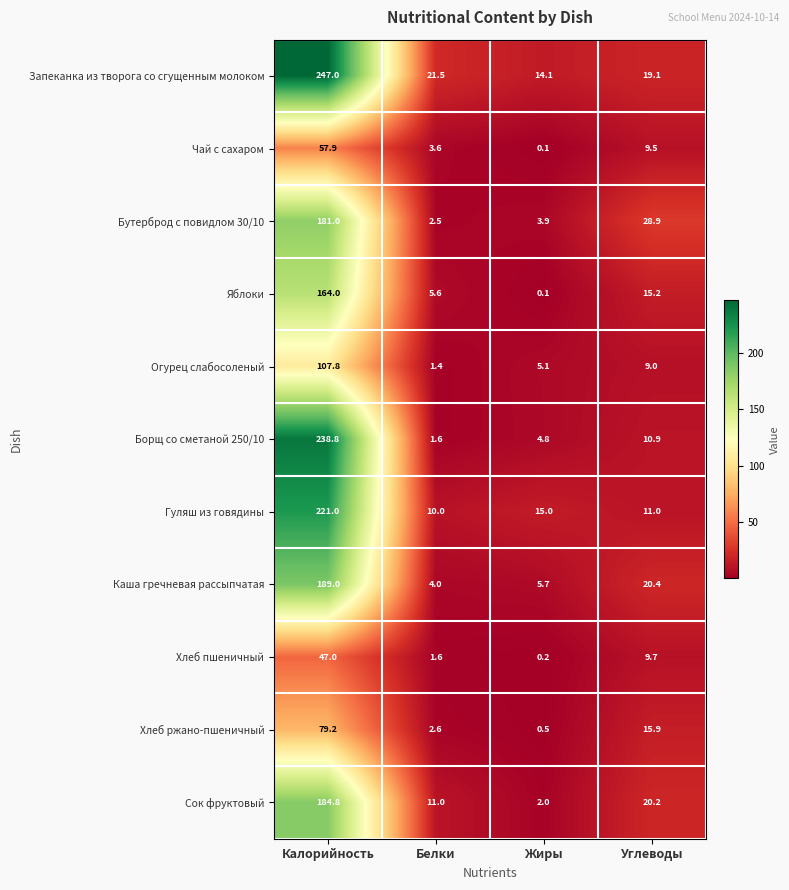

Rank the series by their maximum value, from highest to lowest.

Запеканка из творога со сгущенным молоком, Борщ со сметаной 250/10, Гуляш из говядины, Каша гречневая рассыпчатая, Сок фруктовый, Бутерброд с повидлом 30/10, Яблоки, Огурец слабосоленый, Хлеб ржано-пшеничный, Чай с сахаром, Хлеб пшеничный